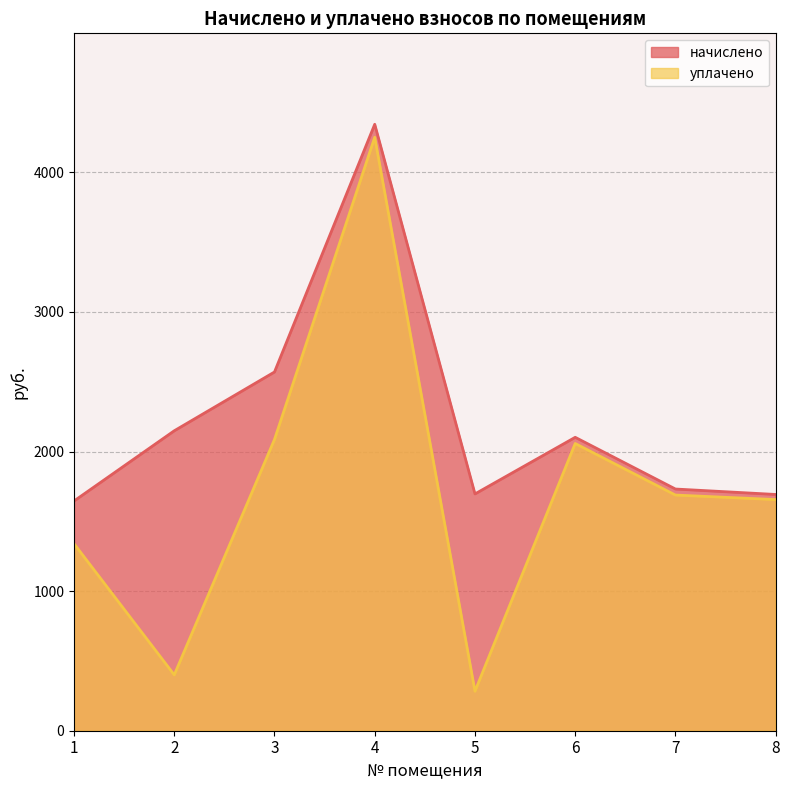

What value does the уплачено series have at 4?

4251.6